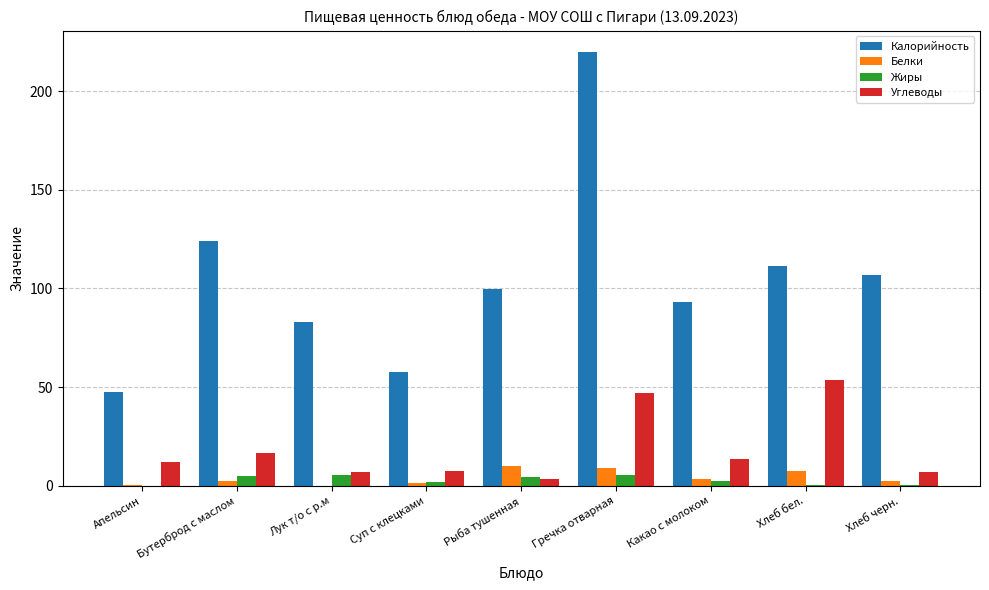

Which series changed the most between Лук т/о с р.м and Суп с клецками?

Калорийность